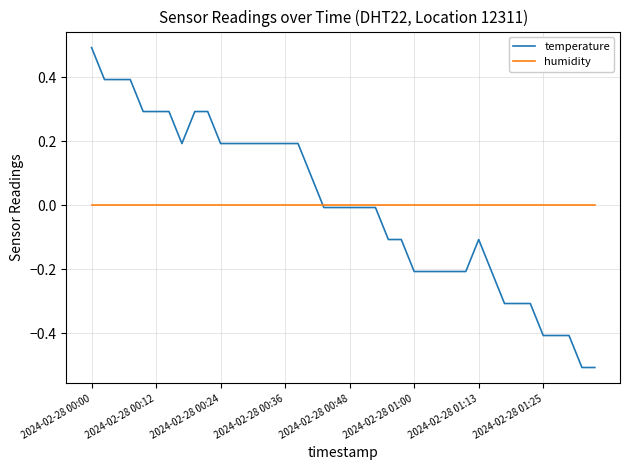

List the series in order of their peak value, highest first.

temperature, humidity